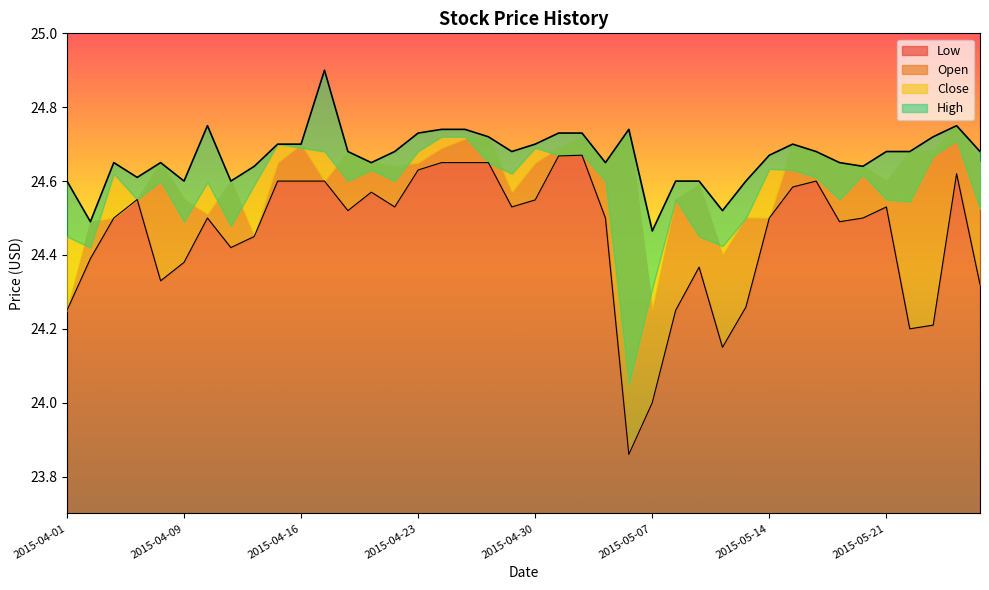

Between 2015-04-02 and 2015-05-01, which series saw the biggest shift?

Low